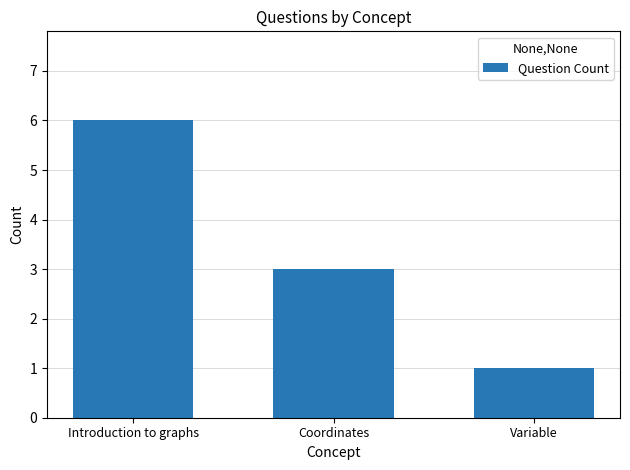

The chart shows a value of 6 at Introduction to graphs. True or false?

True